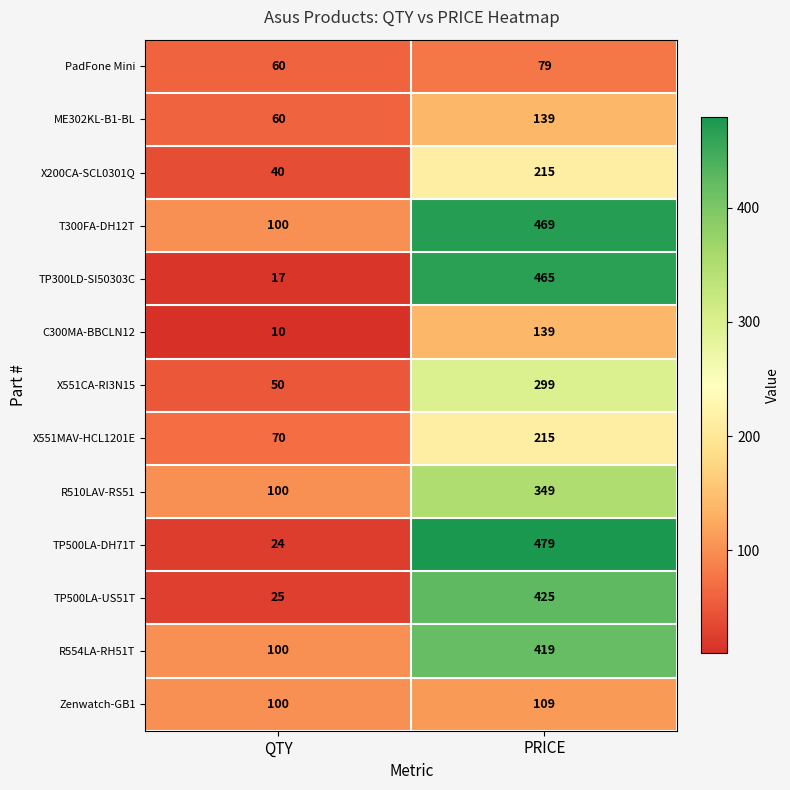

The ME302KL-B1-BL series shows 80 at QTY. True or false?

False